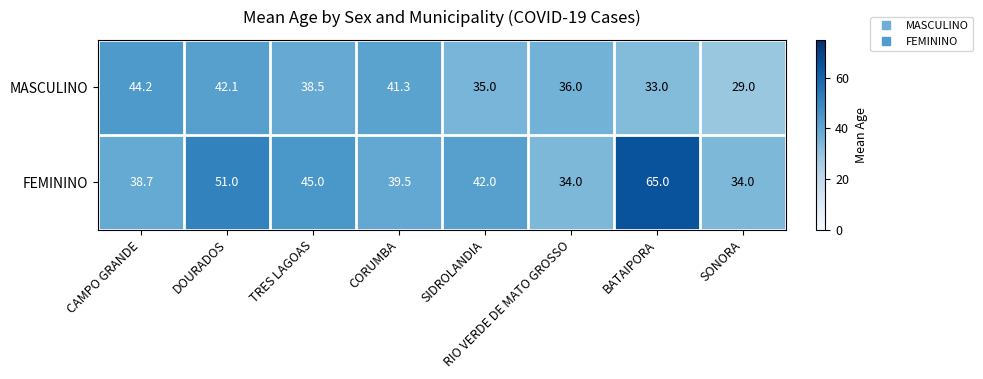

Which series has the largest total across all categories?

FEMININO